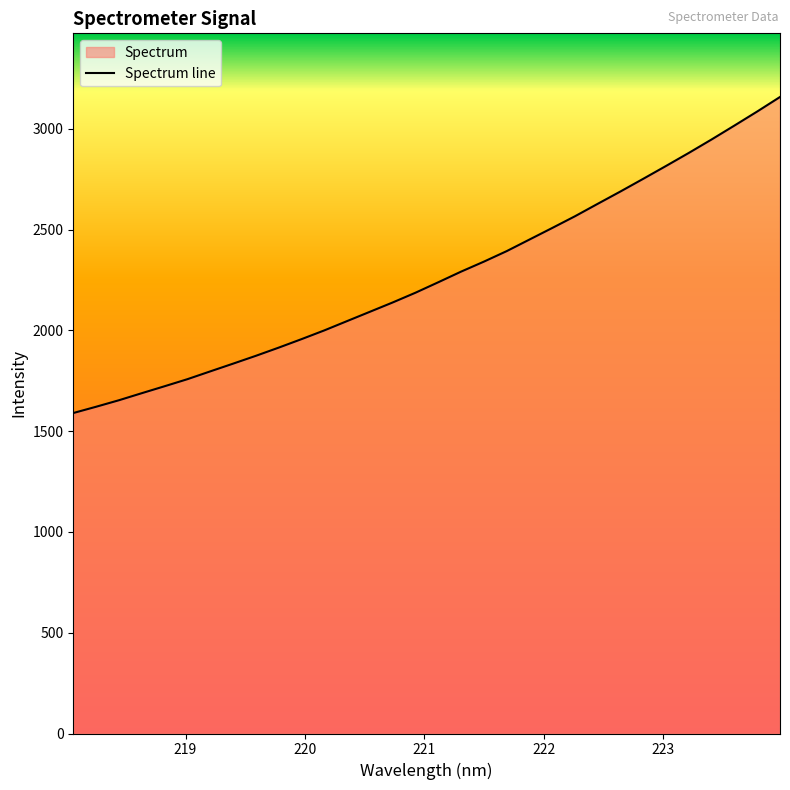

Which category has the highest value across all series?

223.9802